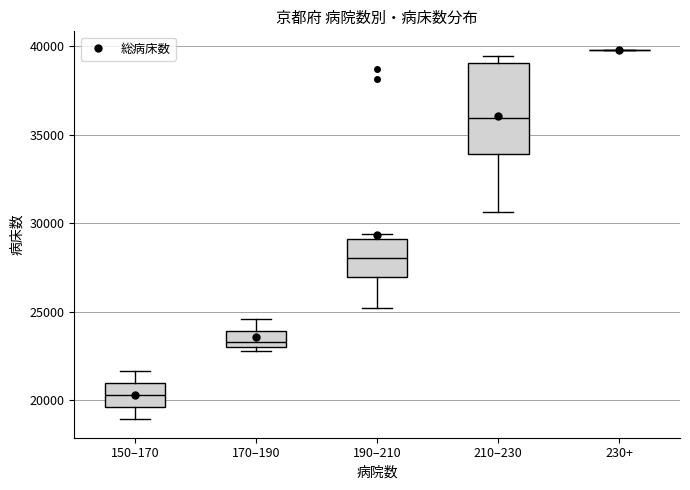

Where does the median line of the box for 190–210 sit on the y-axis? The values are not printed on the chart, so give them approximately, as read against the axis.

28000